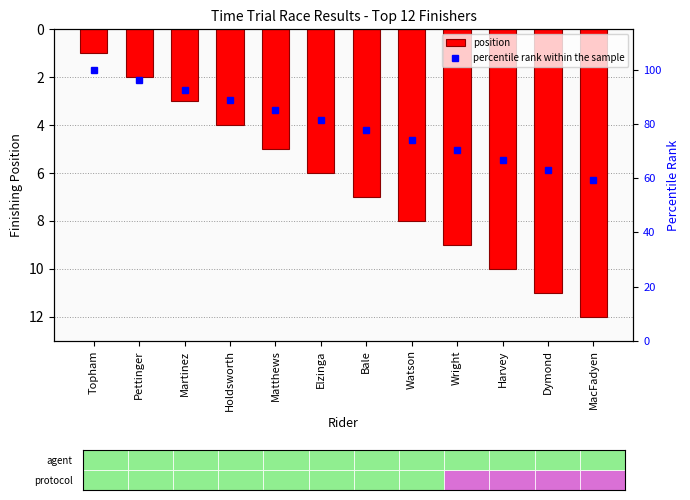

What position from the left is Pettinger?

2